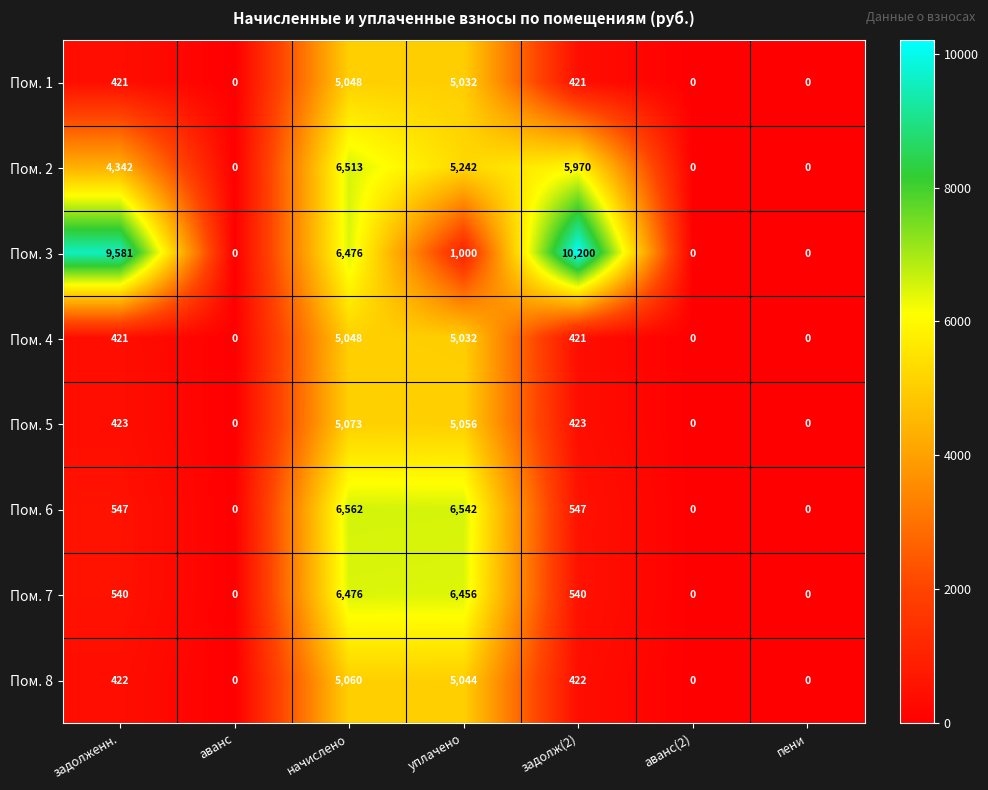

Is it true that Пом. 8 equals 422 at задолженн.?

True